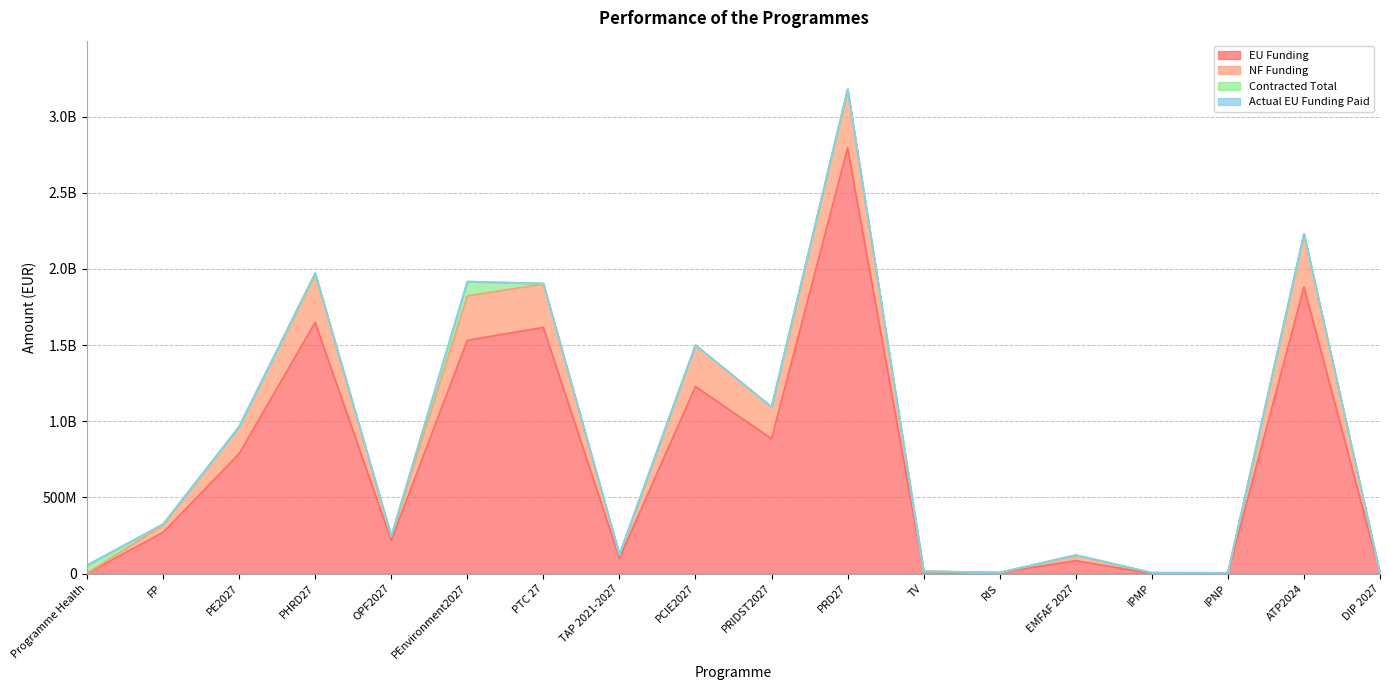

True or false: NF Funding has a value of 768035.6 at TV.

True